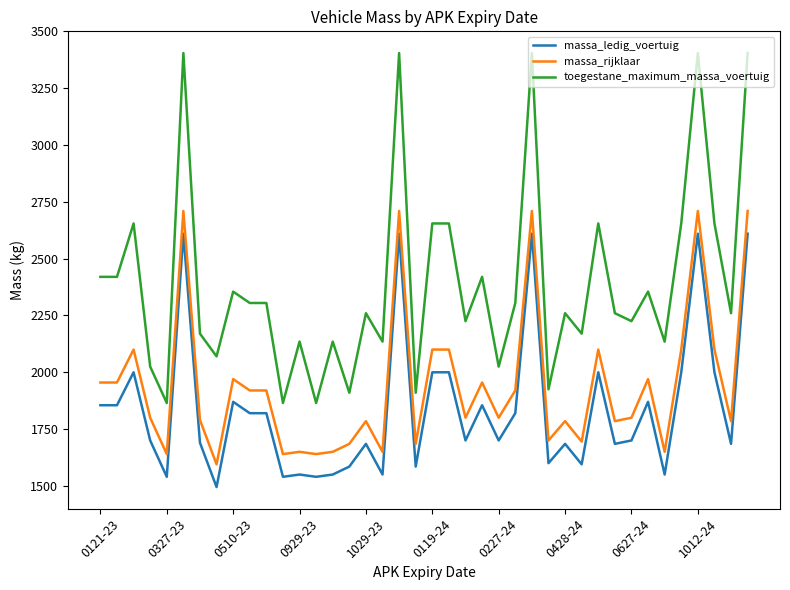

Which series has the largest total across all categories?

toegestane_maximum_massa_voertuig